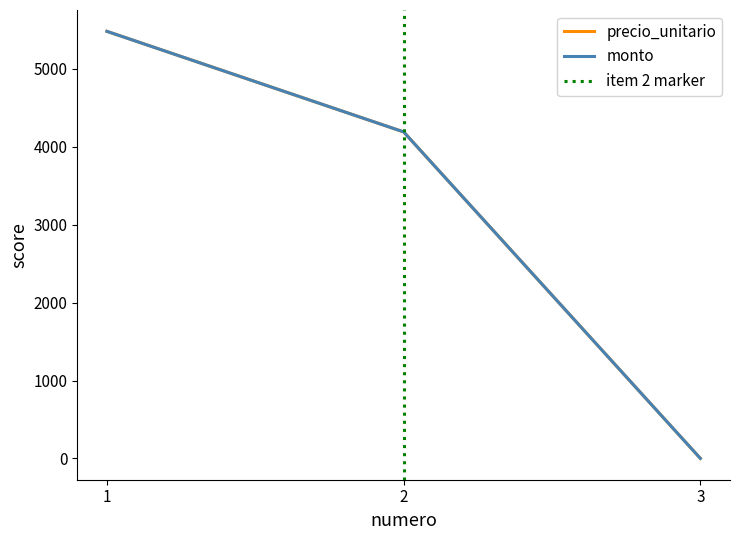

Where is monto nearest to the value 2740?

2